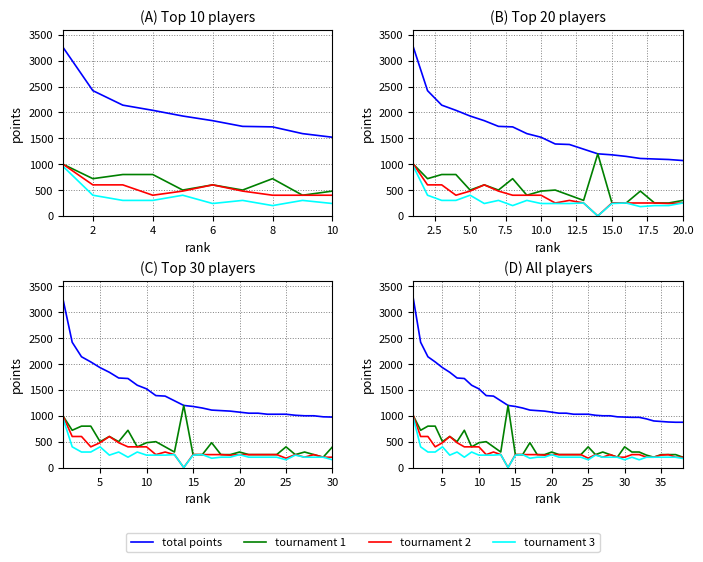

At how many categories does at least one series exceed 2366?

2